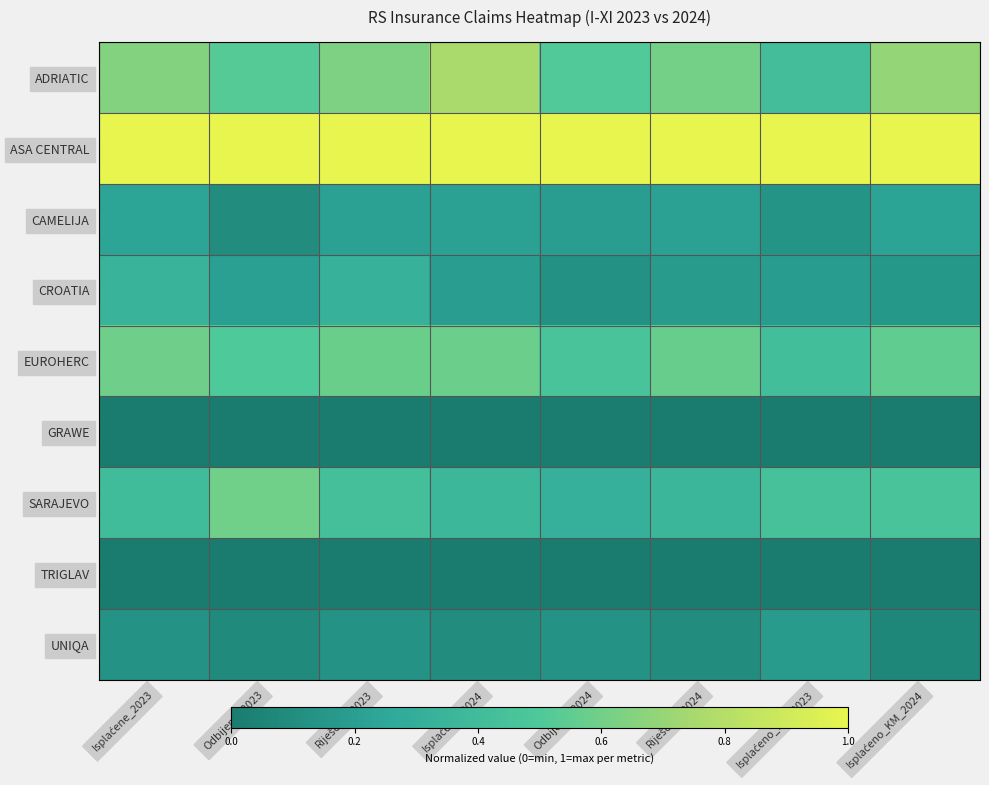

Rank the series at Isplaćeno_KM_2024 from highest to lowest value.

ASA CENTRAL, ADRIATIC, EUROHERC, SARAJEVO, CAMELIJA, CROATIA, UNIQA, TRIGLAV, GRAWE